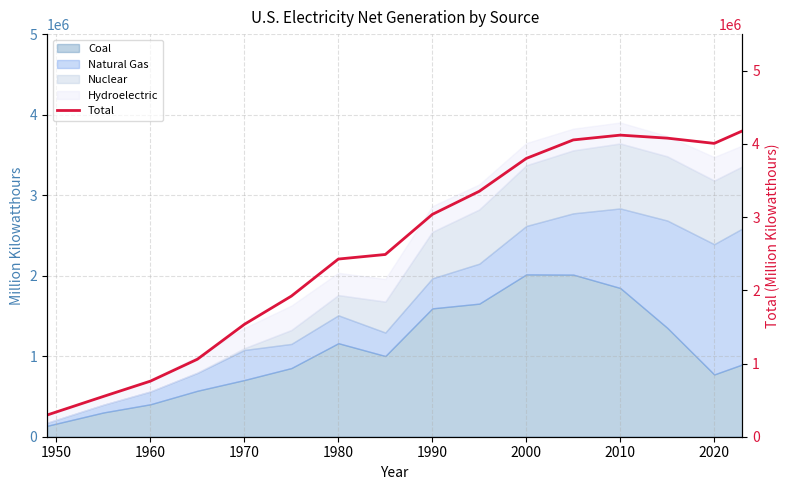

What is the highest value of the Coal series?

2015936